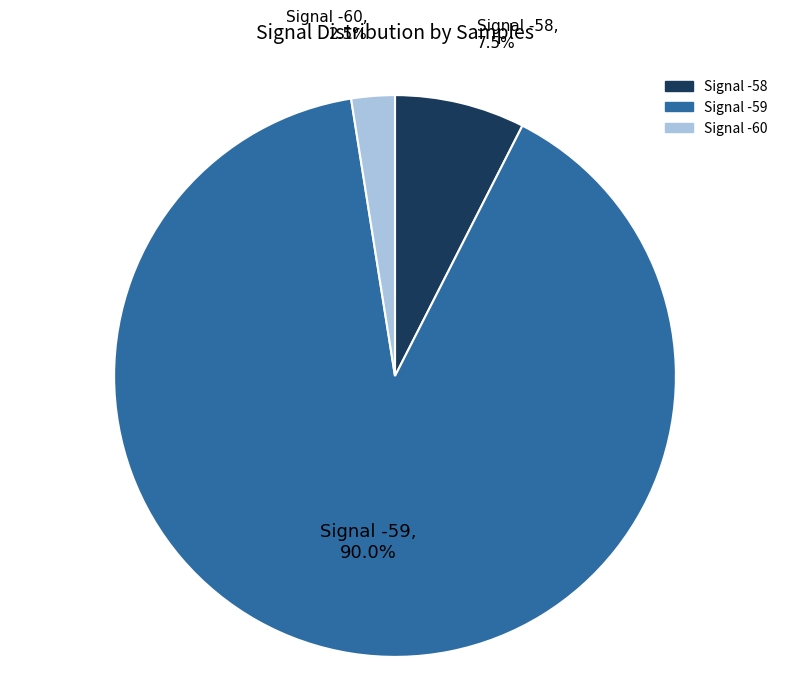

Is there a majority slice in this chart?

Yes